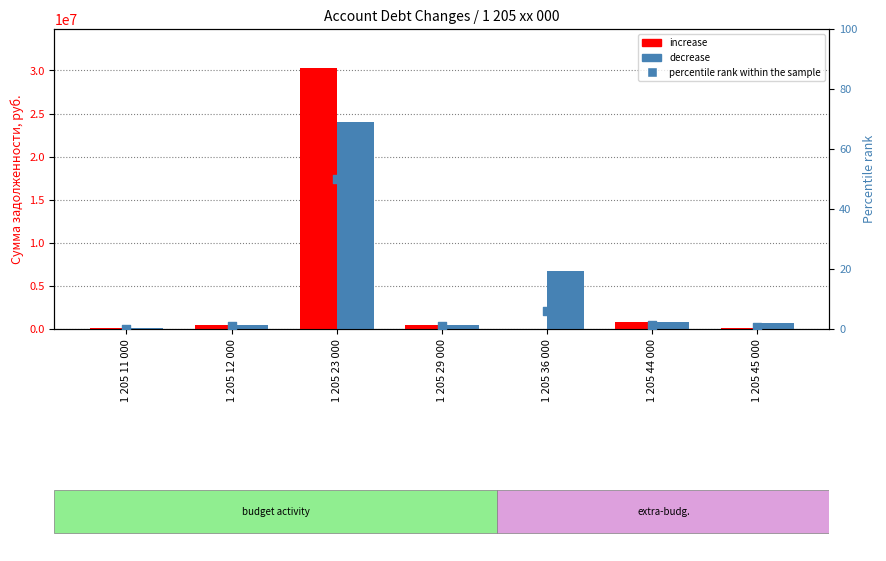

Which series has the largest Y range (max minus min)?

increase